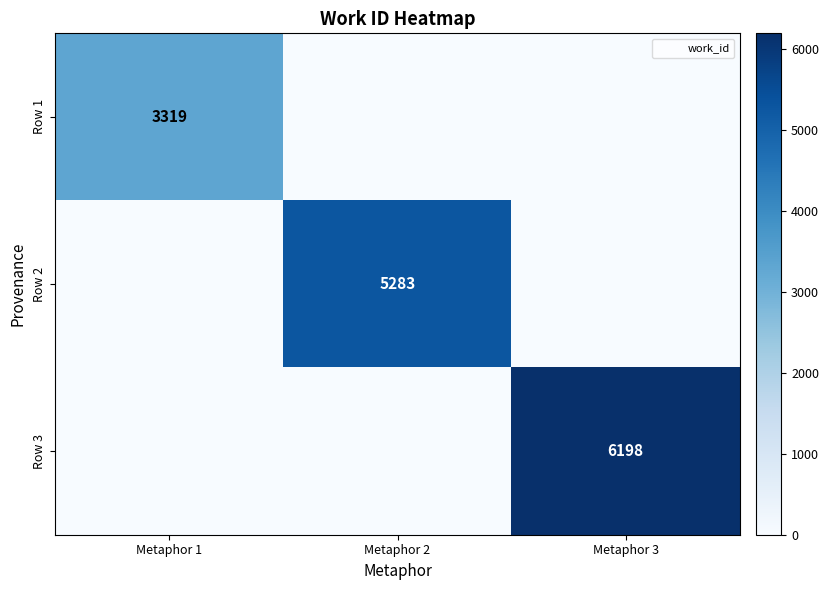

Count the number of categories in the chart.

3